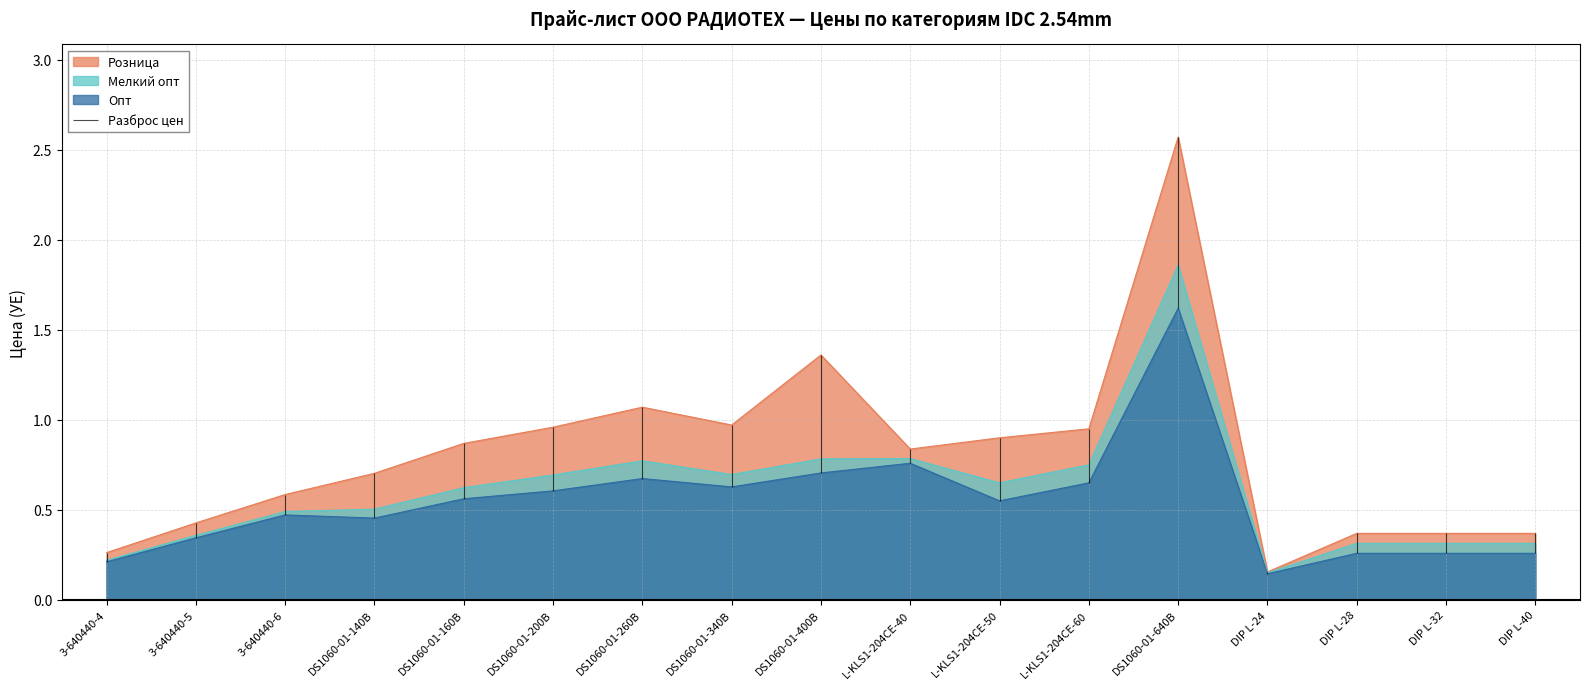

Is the value of Опт at DS1060-01-160B greater than the value of Розница at 3-640440-5?

Yes